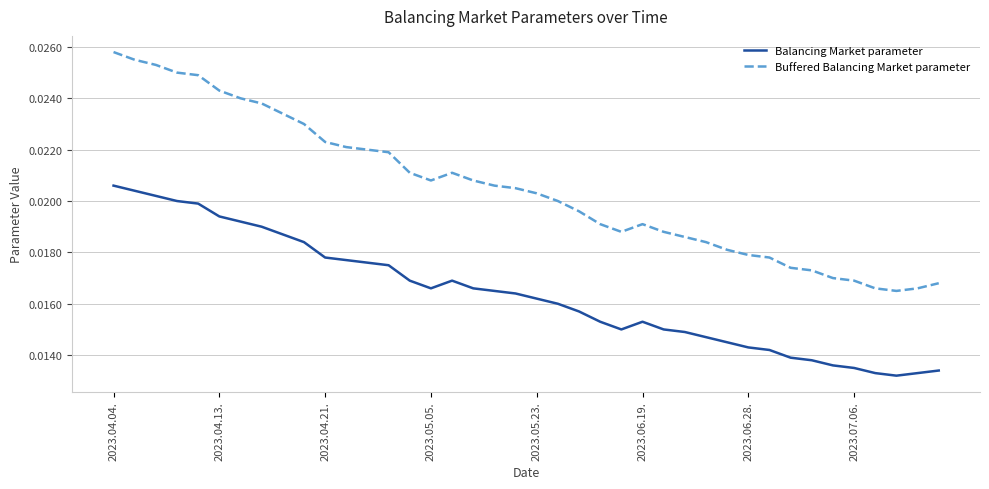

True or false: Balancing Market parameter and Buffered Balancing Market parameter intersect in this chart.

False